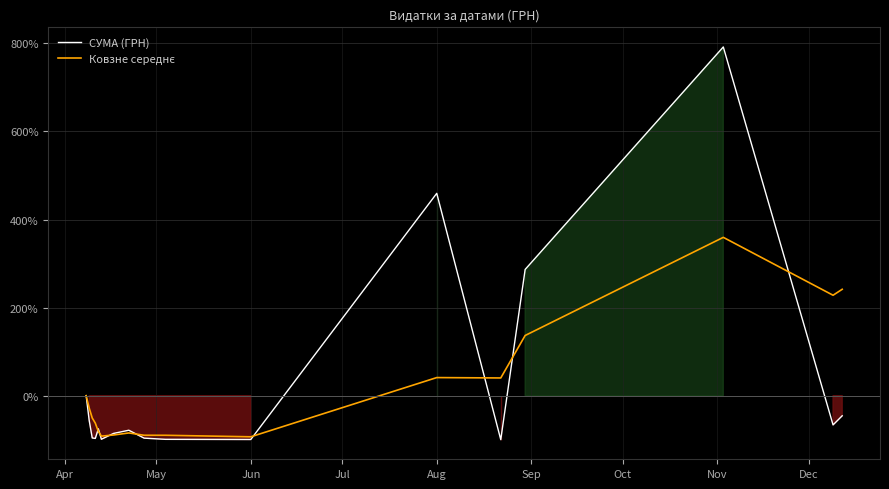

What is the maximum value for Ковзне середнє?

359.5